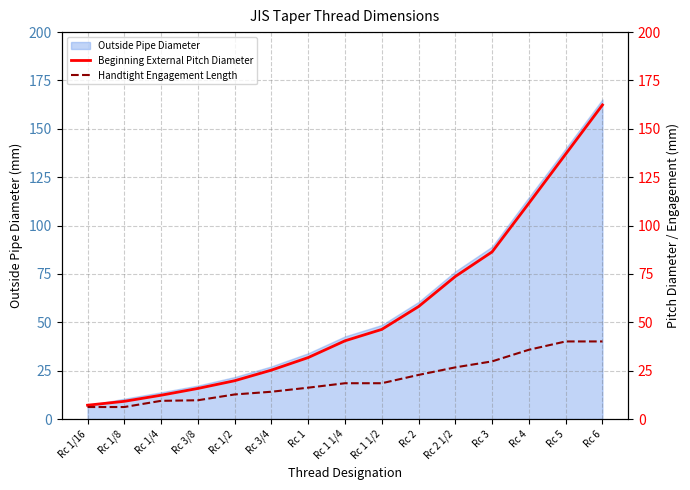

Count the number of categories in the chart.

15